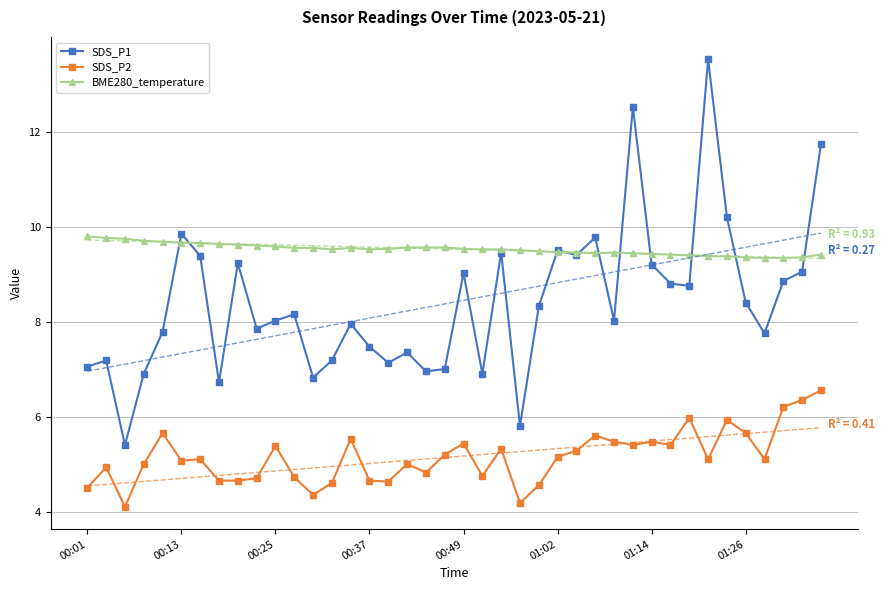

True or false: SDS_P1 has a value of 14.3 at 11.

False